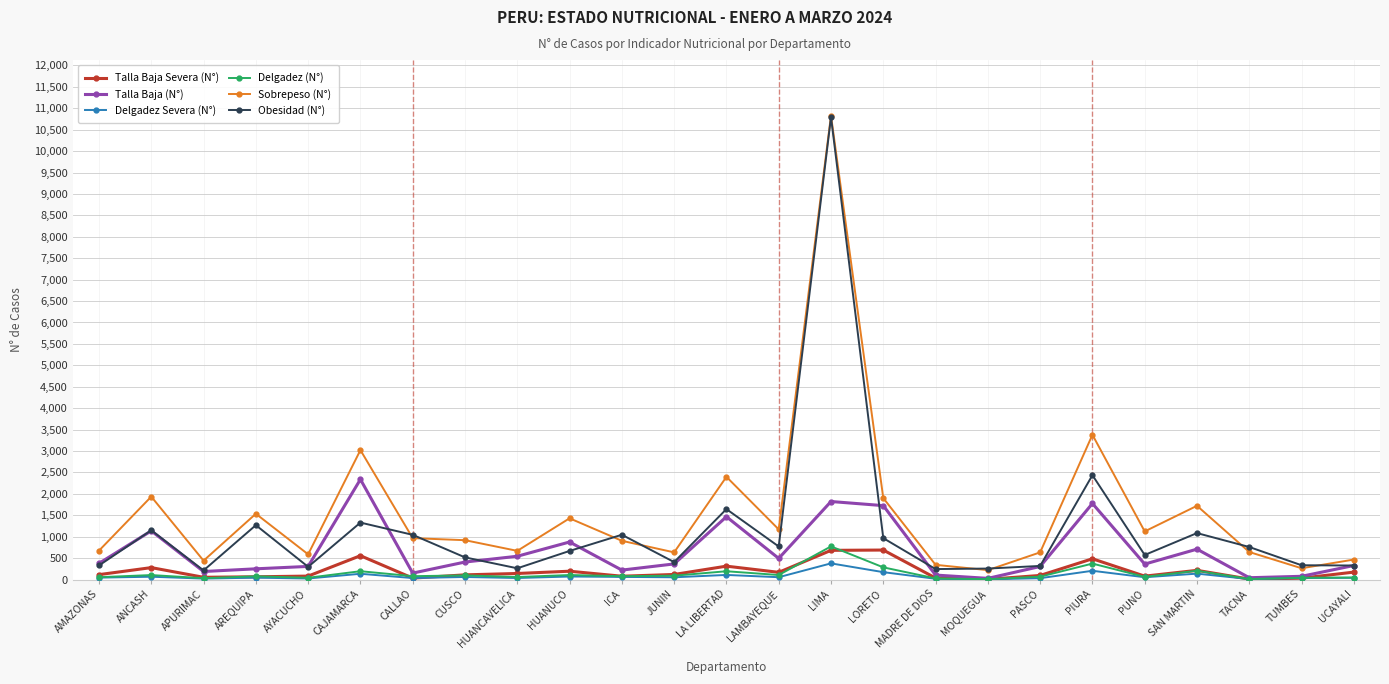

The value of Talla Baja (N°) at HUANUCO is 876. True or false?

True